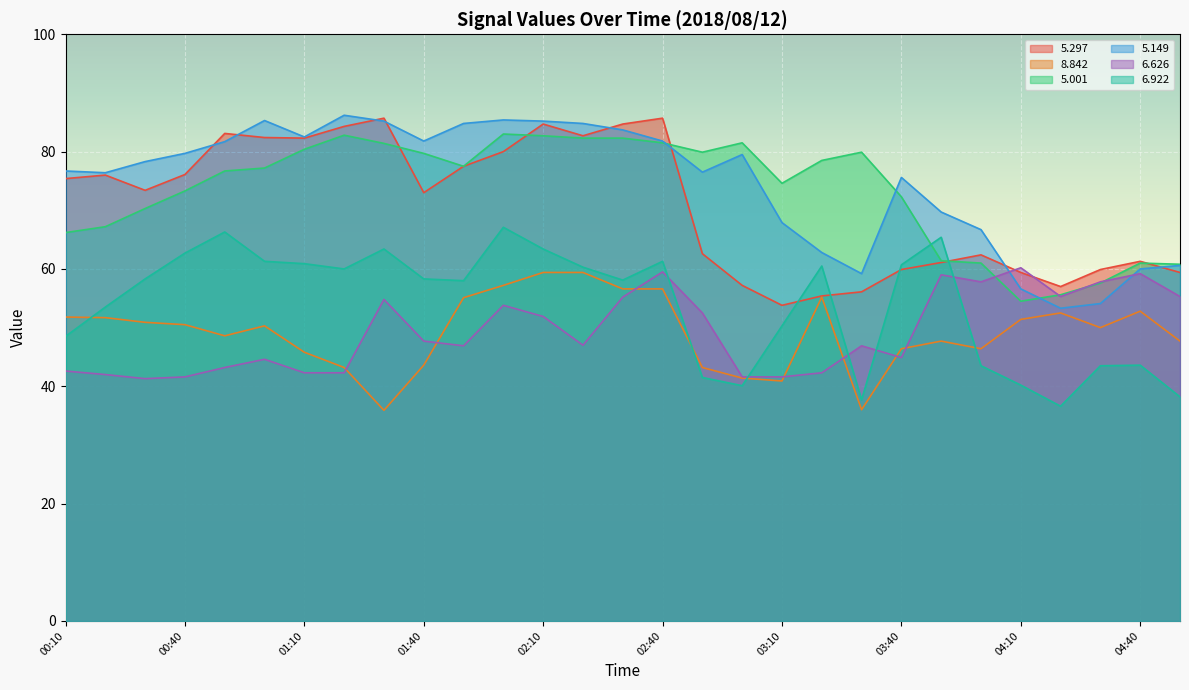

True or false:   5.297 and   6.626 intersect in this chart.

True